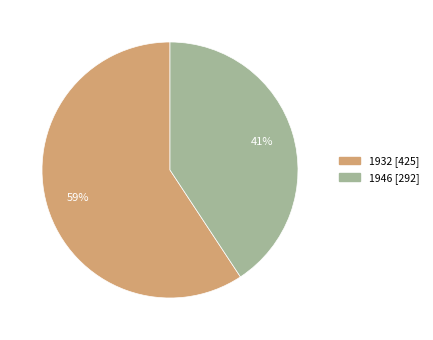

True or false: 1946 accounts for 34% of the total.

False